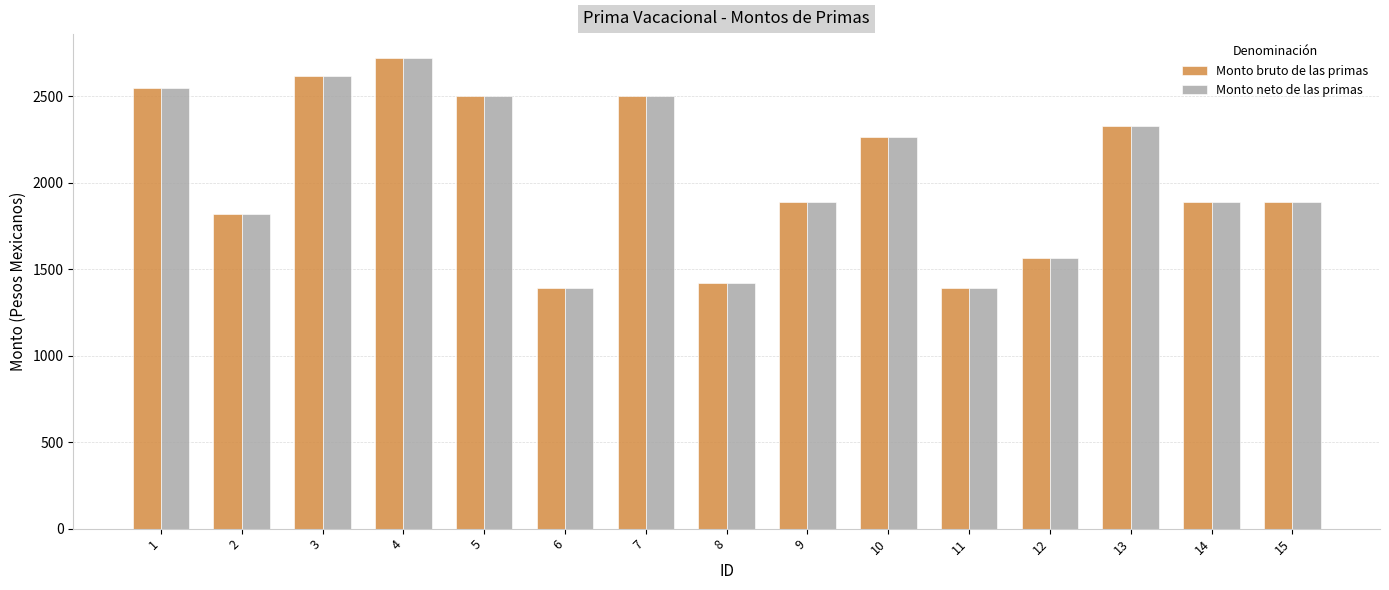

At which category is the sum across all series the highest?

4